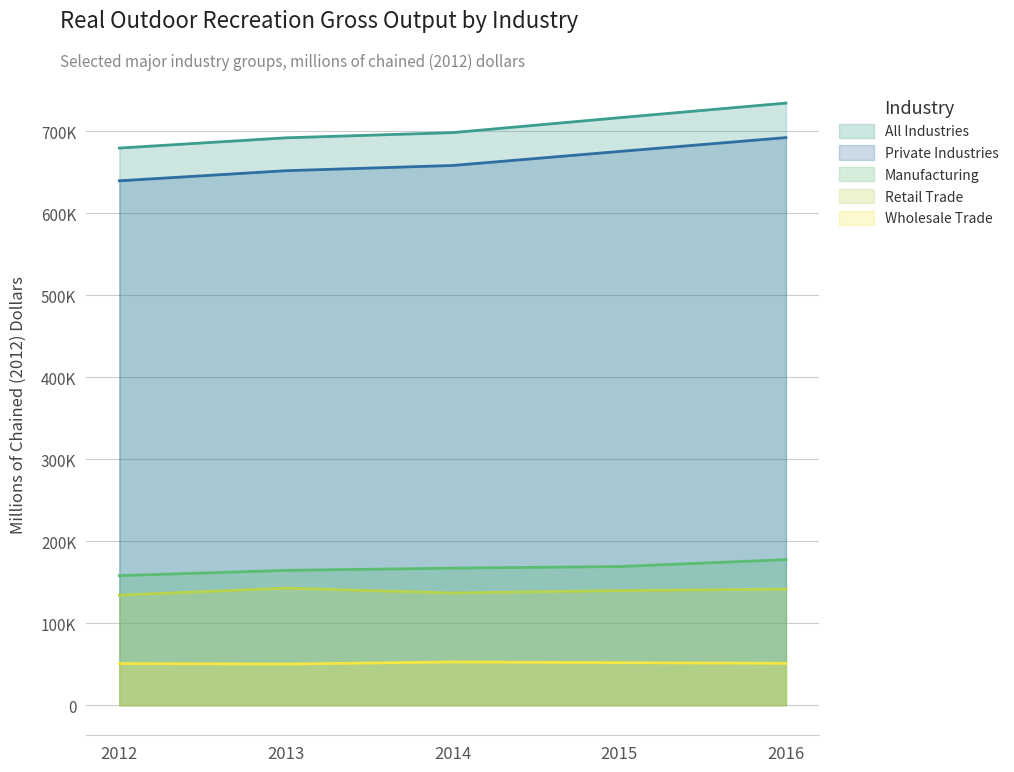

At how many categories does at least one series exceed 138725?

5